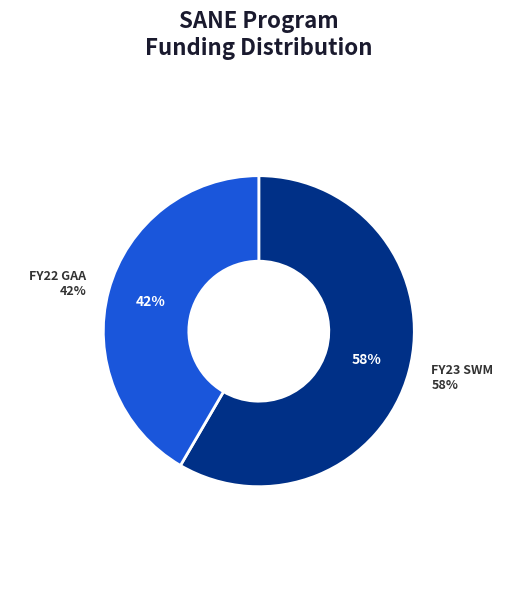

Is there a majority slice in this chart?

Yes